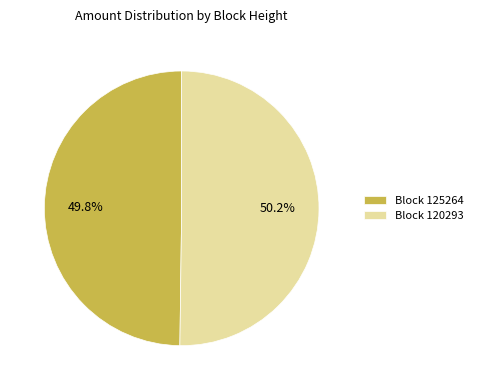

What is the ratio of the value at Block 120293 to the value at Block 125264?

1.0